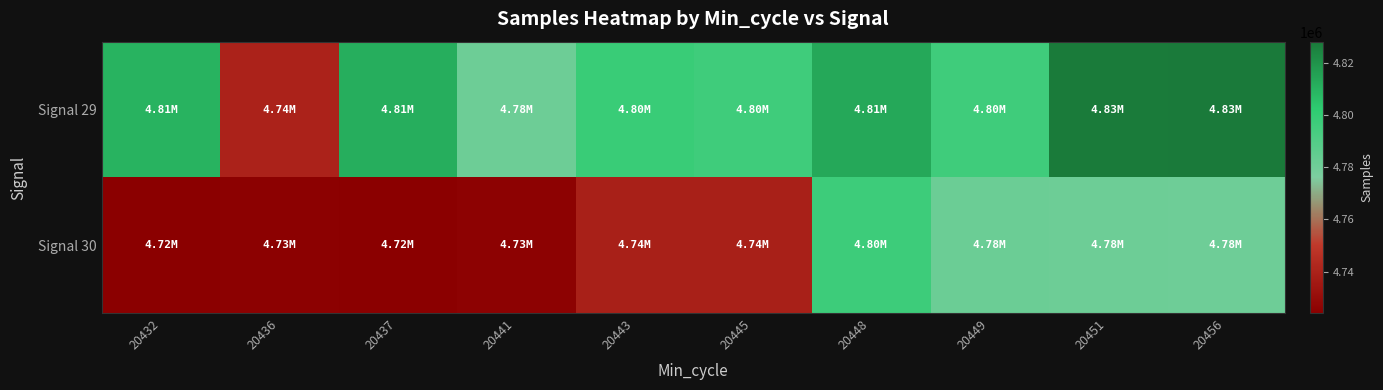

What is the spread (max minus min) of values at 20456?

47372